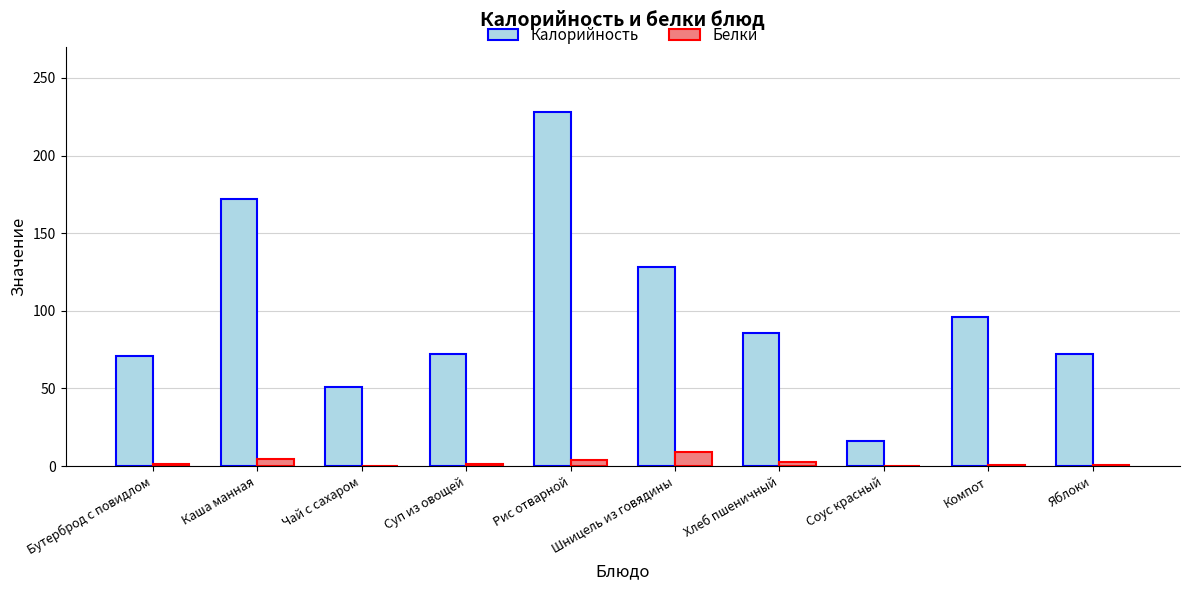

Does the chart contain stacked bars?

No